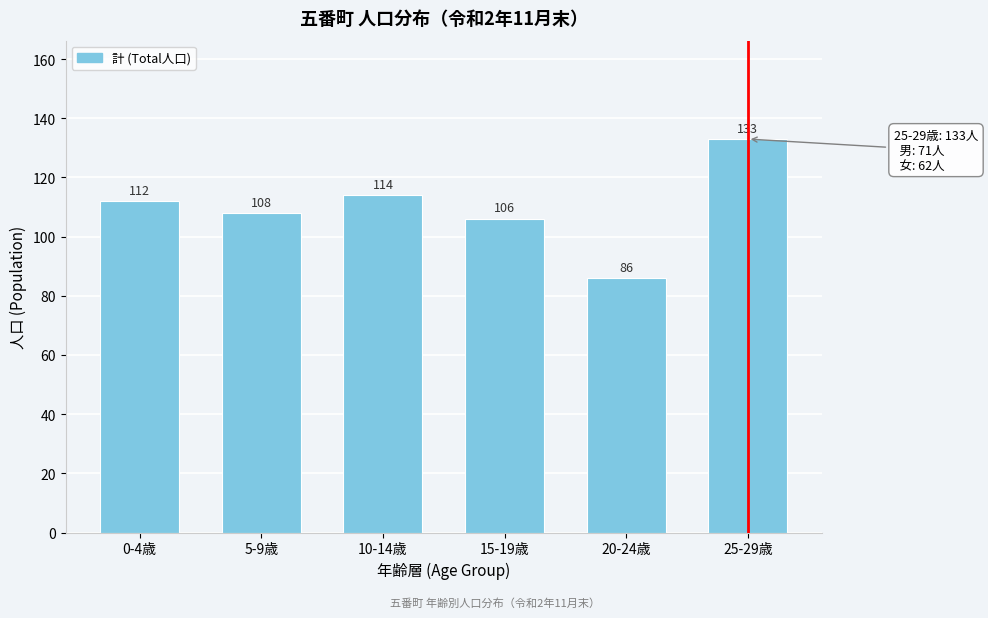

Reading left to right, transcribe all the data shown in this chart.

0-4歳=112	5-9歳=108	10-14歳=114	15-19歳=106	20-24歳=86	25-29歳=133